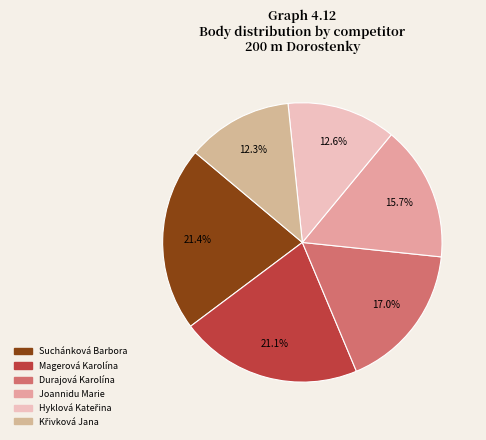

How much of the chart is everything except Durajová Karolína?

83.0%